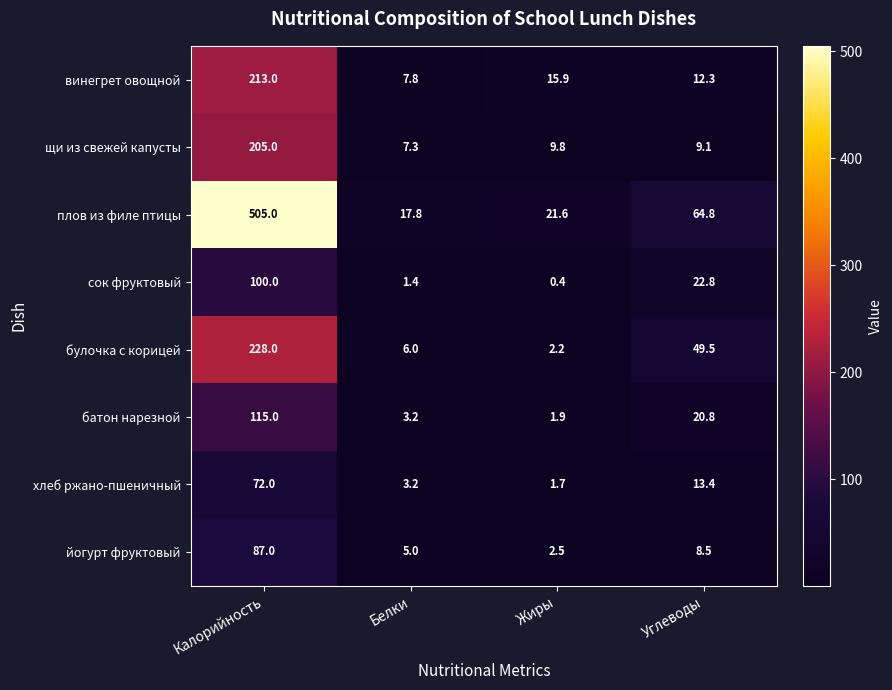

Count the number of categories in the chart.

4